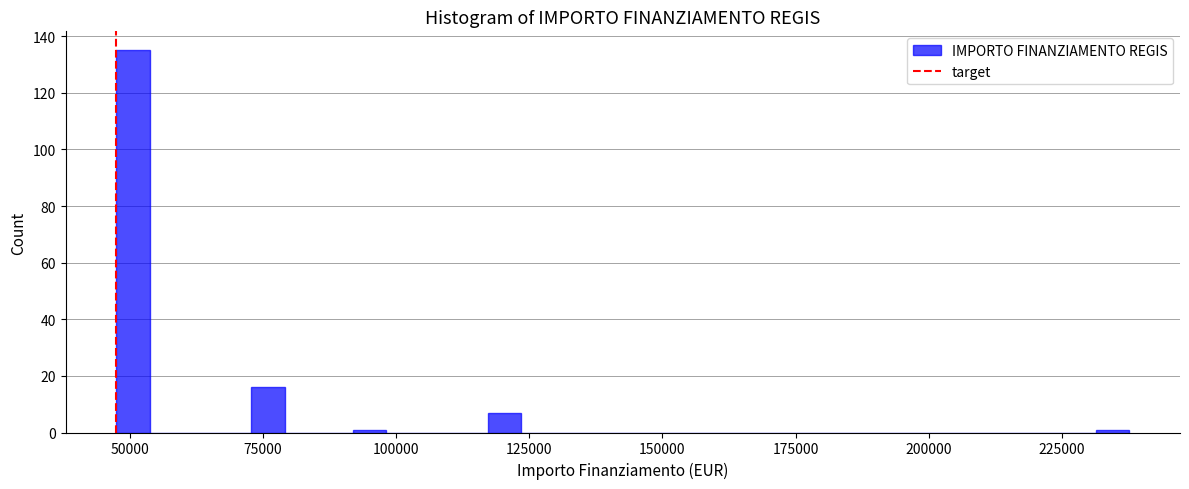

Read against the x-axis, roughly where is the centre of the tallest bar?

50000